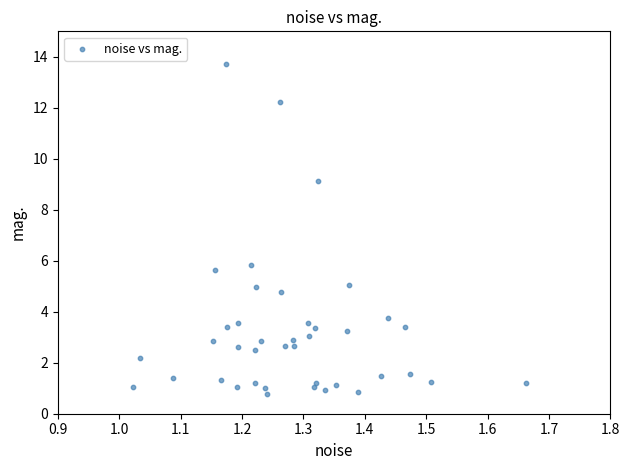

What Y value in the scatter plot is closest to 7?

5.8